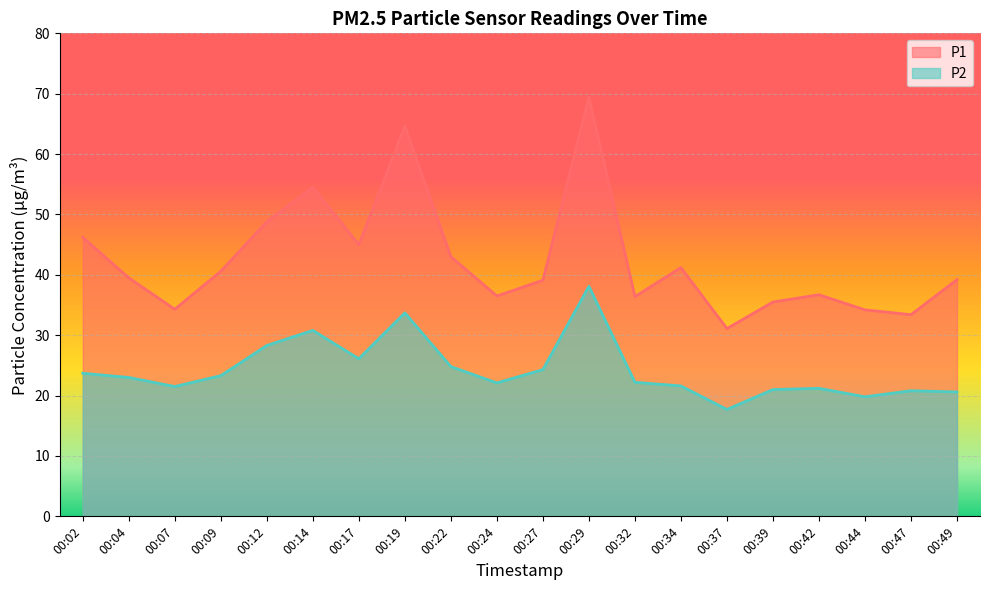

True or false: P2 and P1 cross at least once.

False